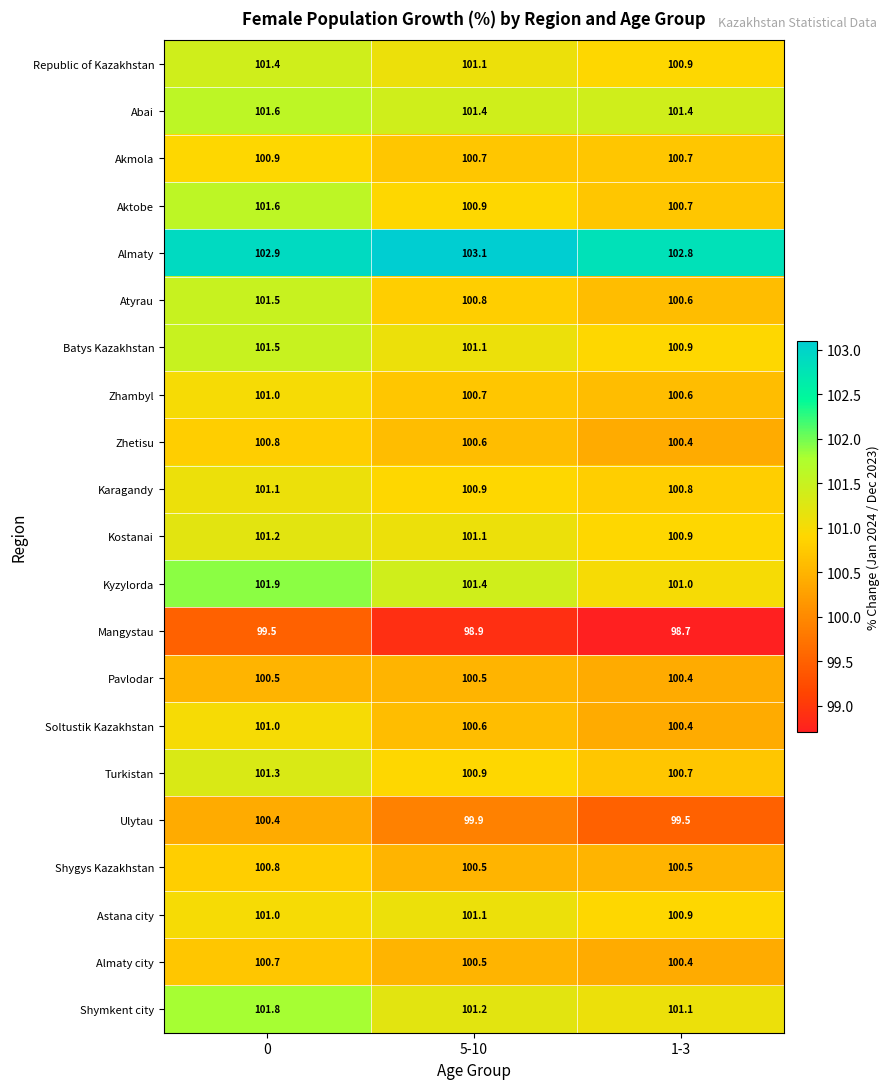

At which category does the chart reach its minimum across all series?

1-3